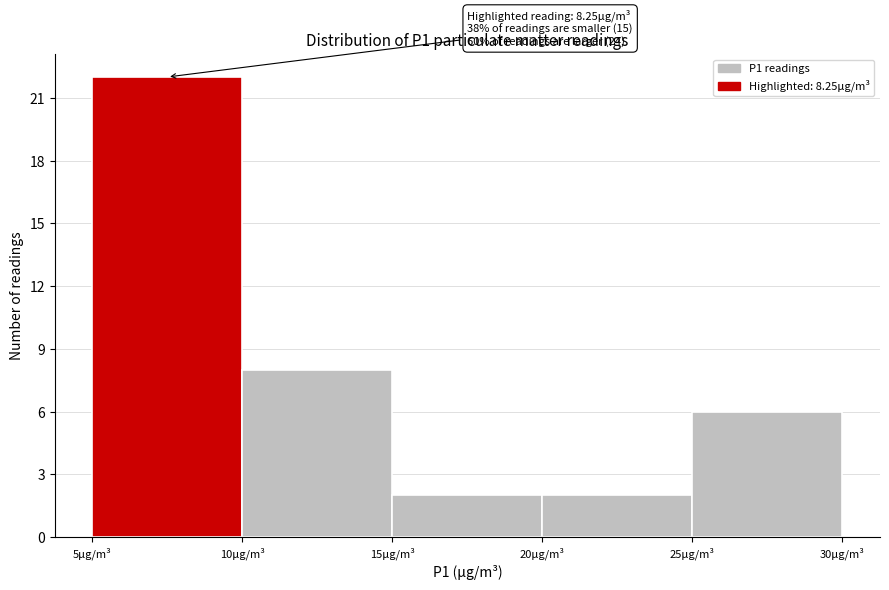

Which range on the x-axis has the tallest bar?

5 to 10